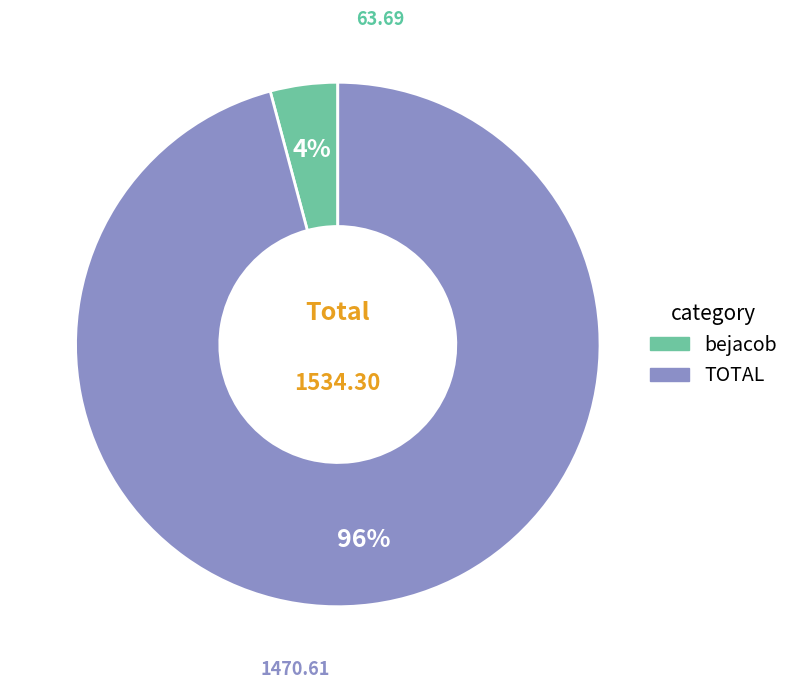

To the nearest percent, what percentage of the pie is TOTAL?

96%